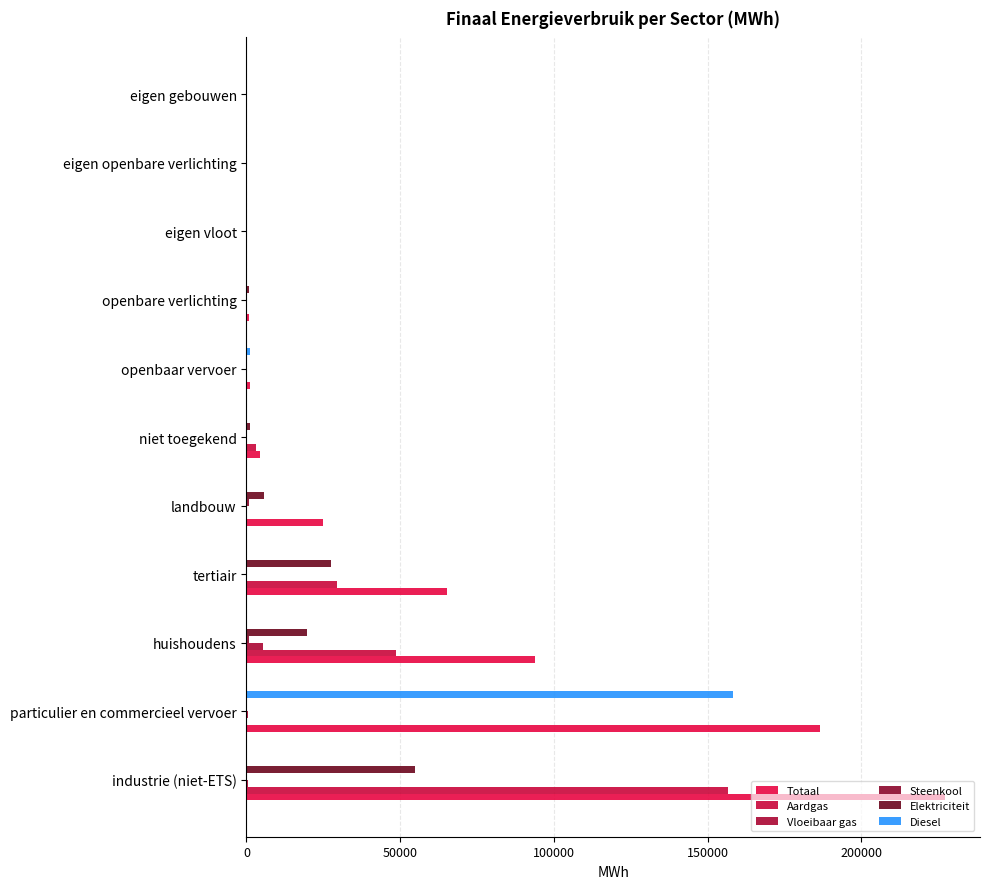

How many series are shown in this chart?

6